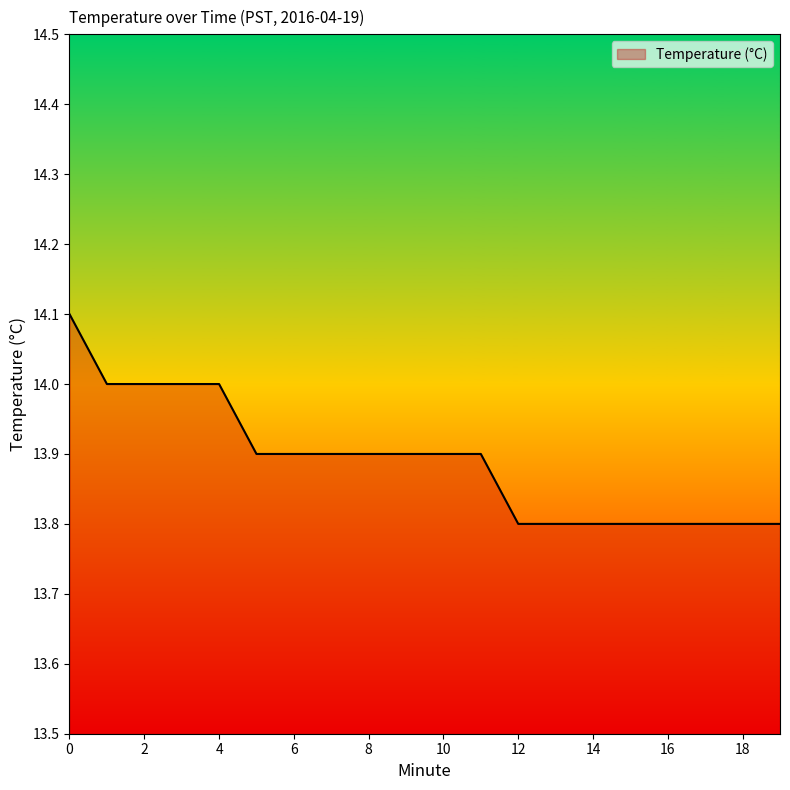

What is the maximum value shown in the chart?

14.1